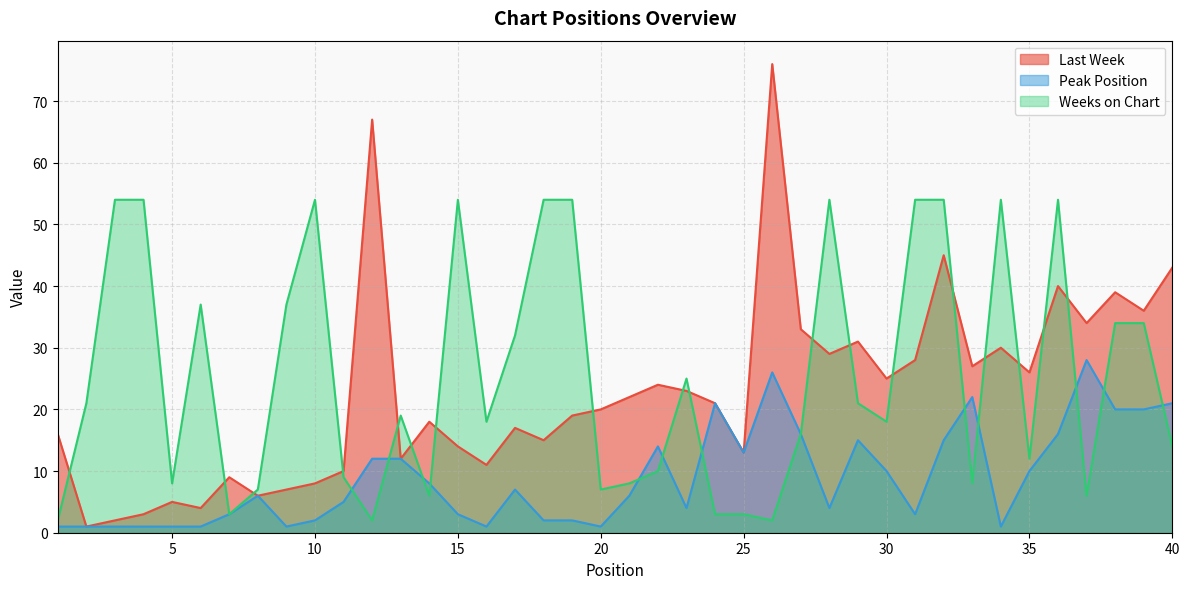

What is the total value across all series at 29?

67